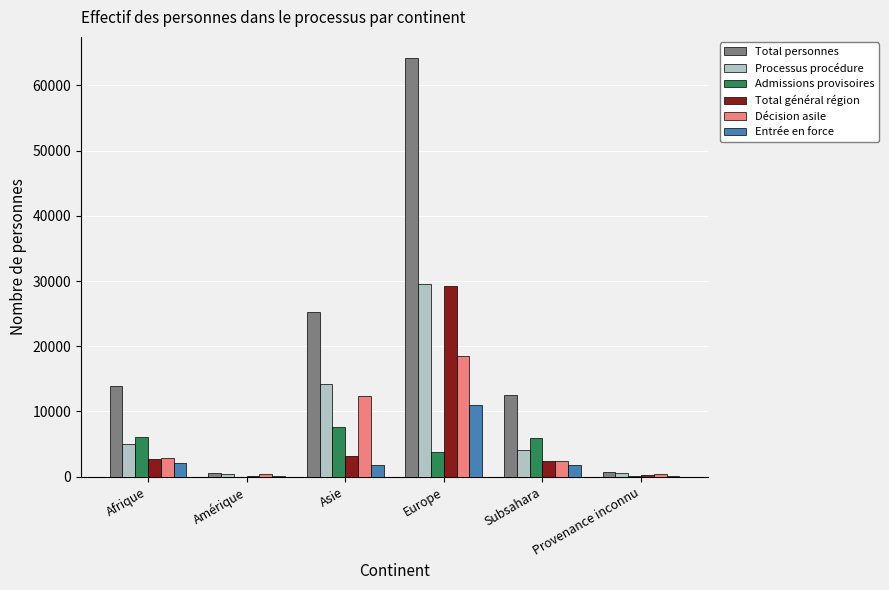

What is the average value of the Décision asile series?

6126